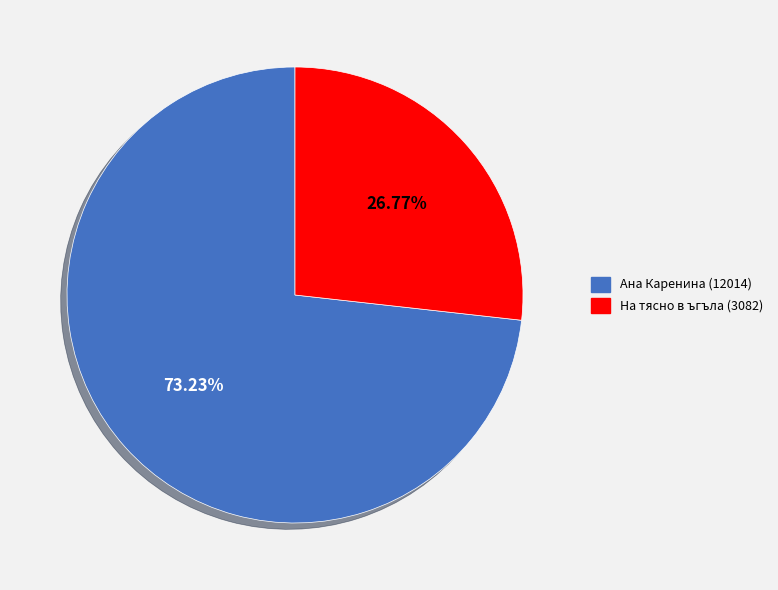

To the nearest percent, what is the difference between the largest and smallest slice percentages?

46%